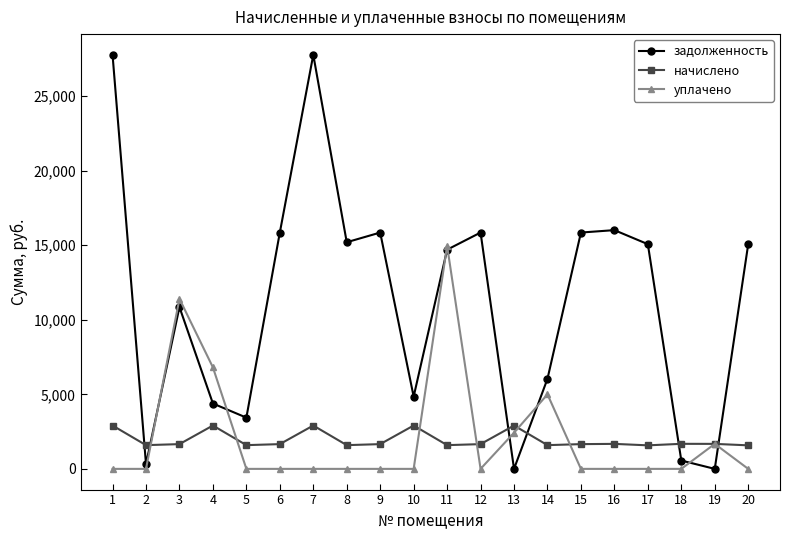

What is the difference between the second highest and second lowest values in the задолженность series?

27773.9